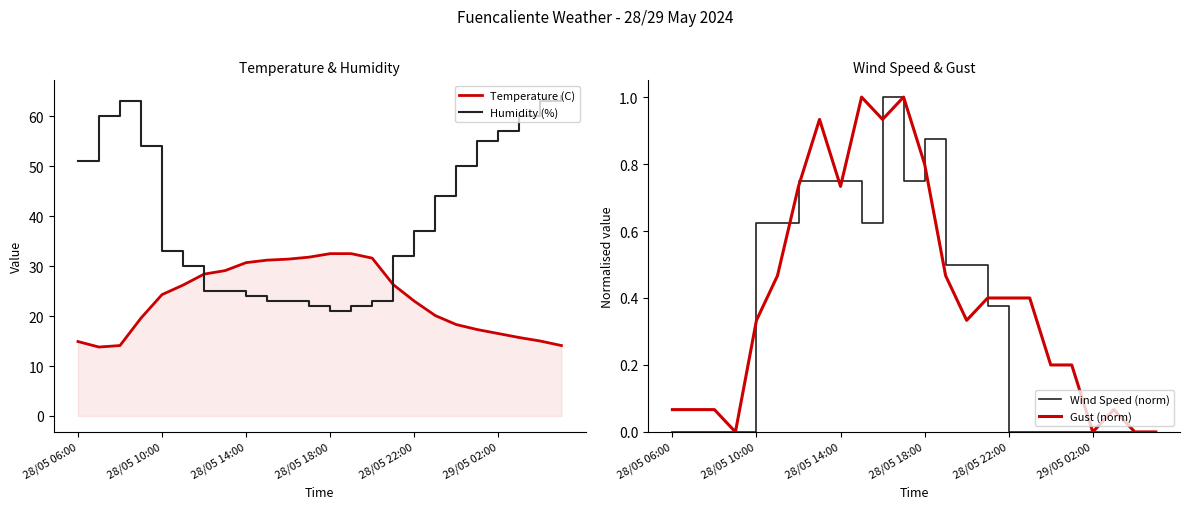

After their last crossing, which series has the higher values: Wind Speed (norm) or Gust (norm)?

Gust (norm)